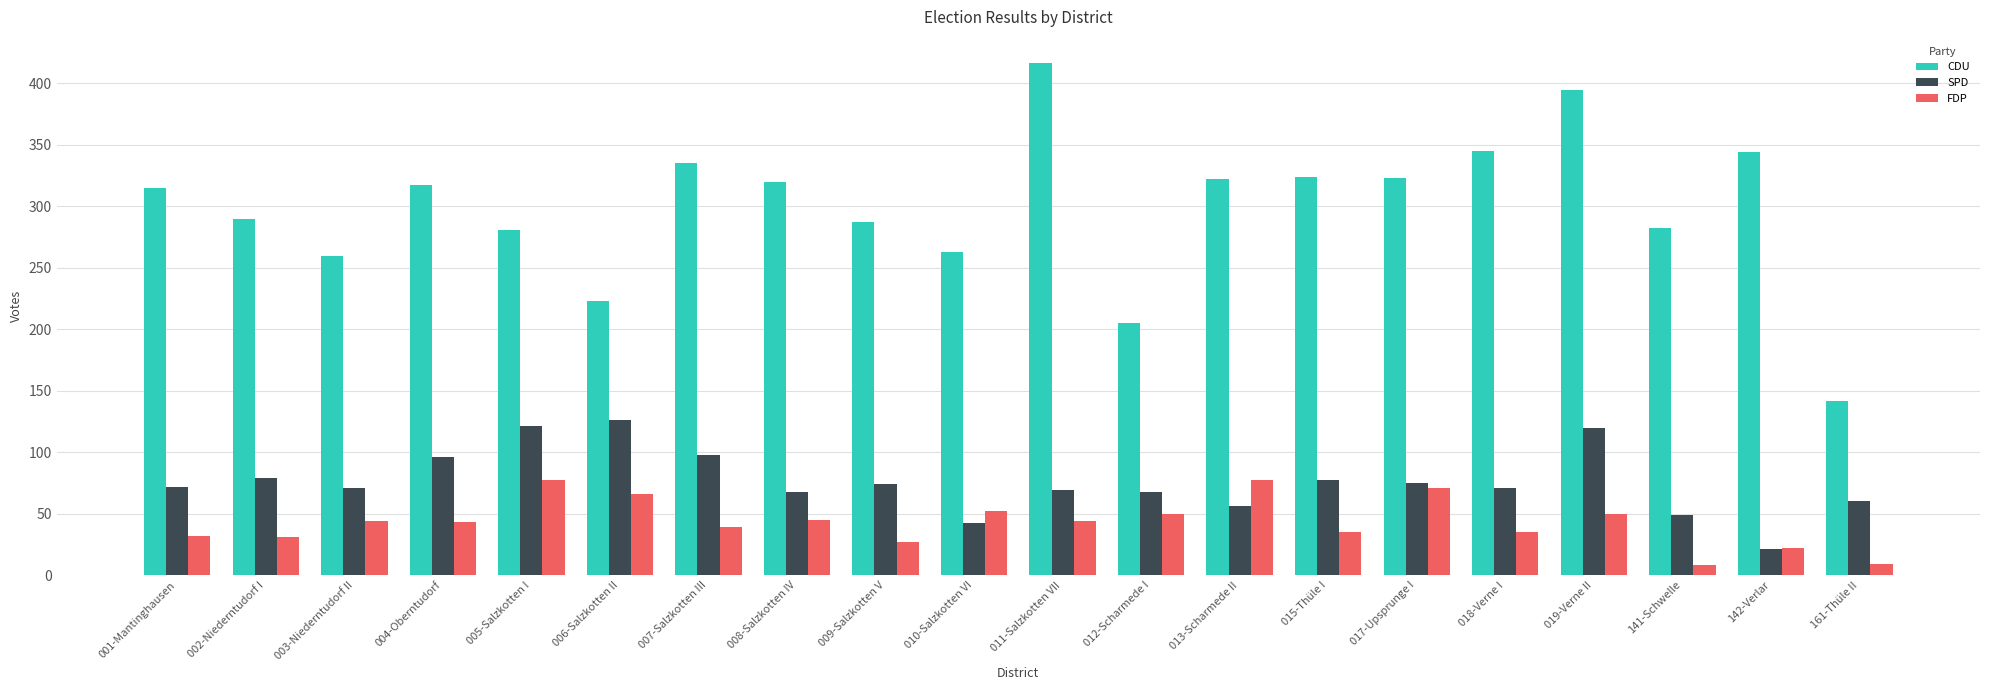

What is the lowest value of the FDP series?

8